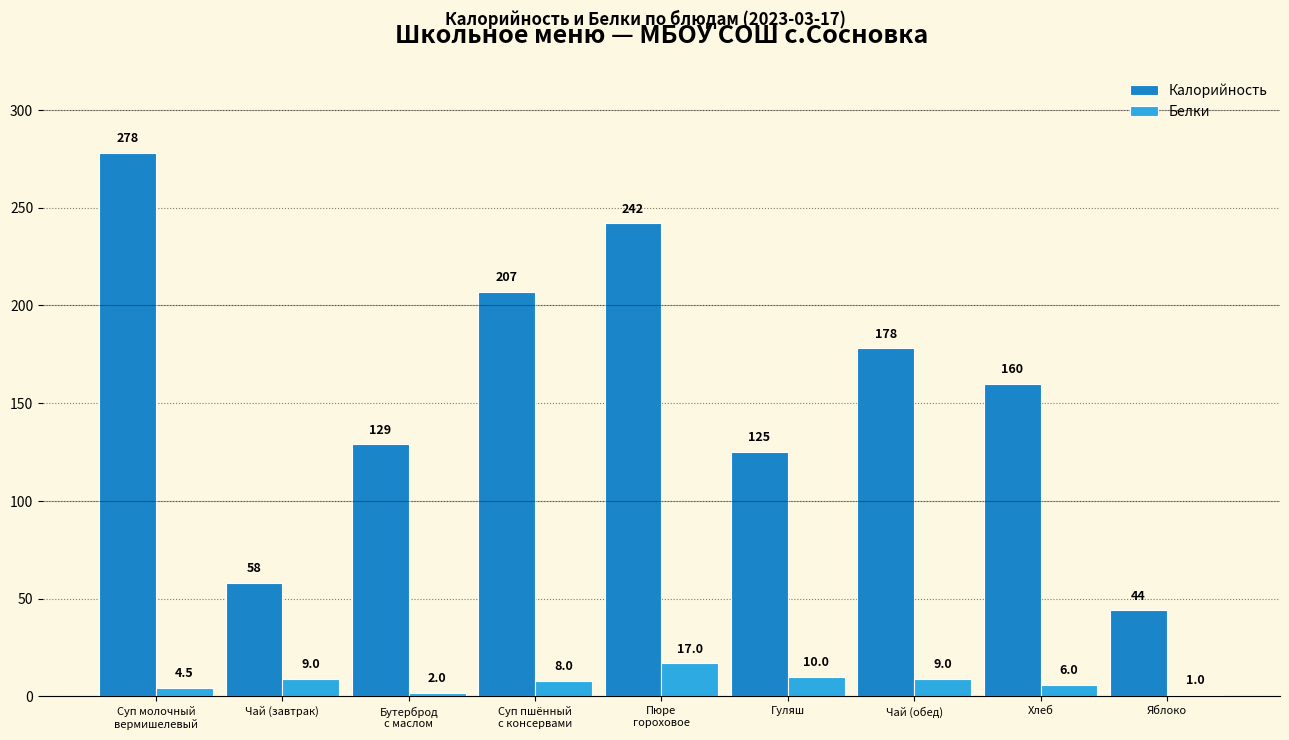

What is the total value across all series at Пюре
гороховое?

259.0